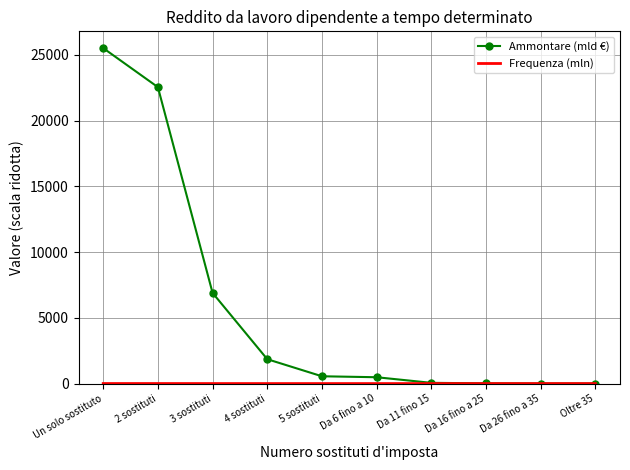

Which category has the highest value across all series?

Un solo sostituto